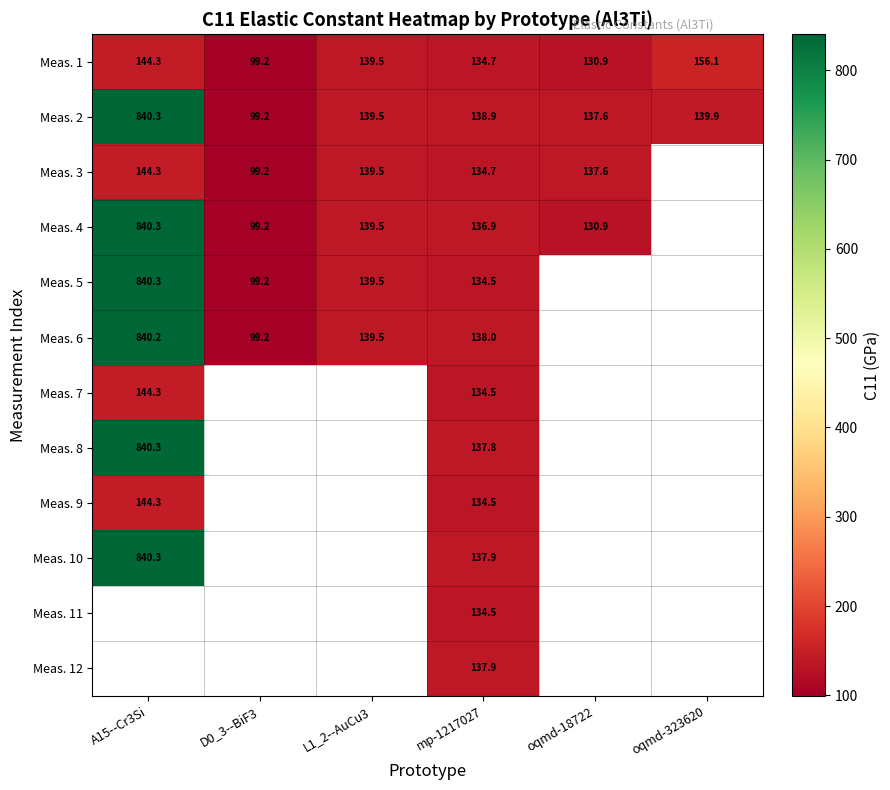

How many values in the Meas. 2 series exceed 139?

3